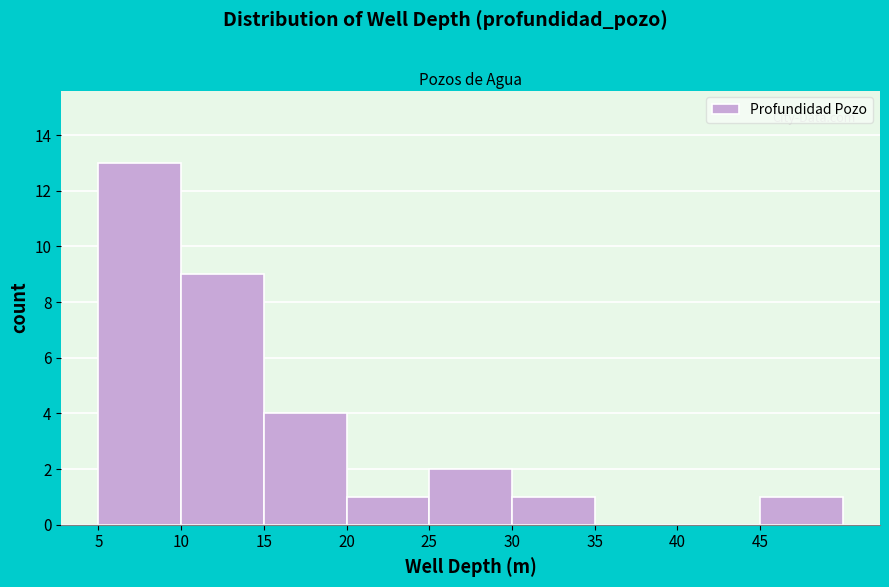

How tall is the bar that spans 5 to 10 on the x-axis? The values are not printed on the chart, so give them approximately, as read against the axis.

13